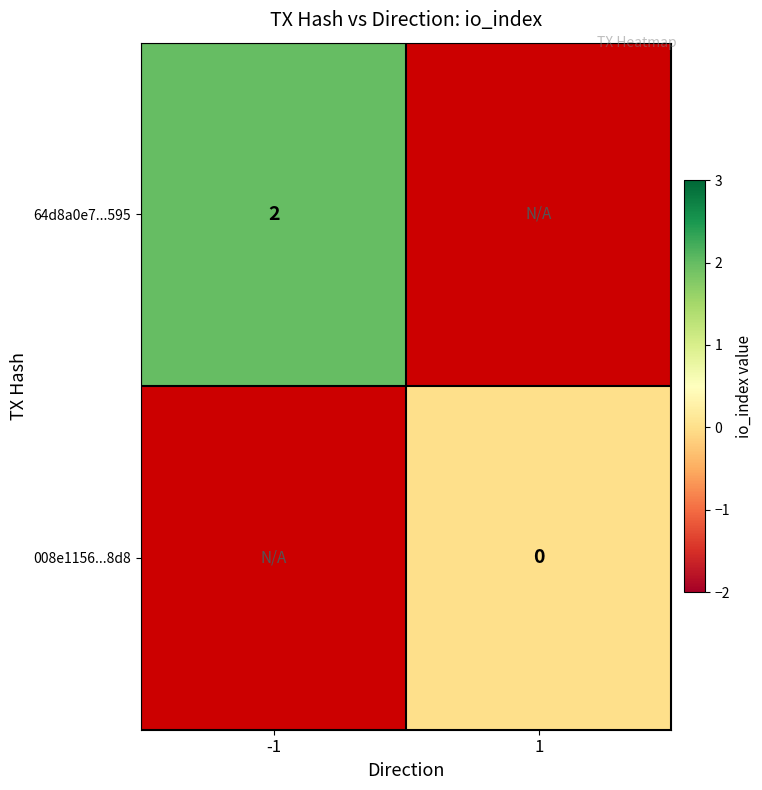

The 64d8a0e7...595 series shows 4 at -1. True or false?

False